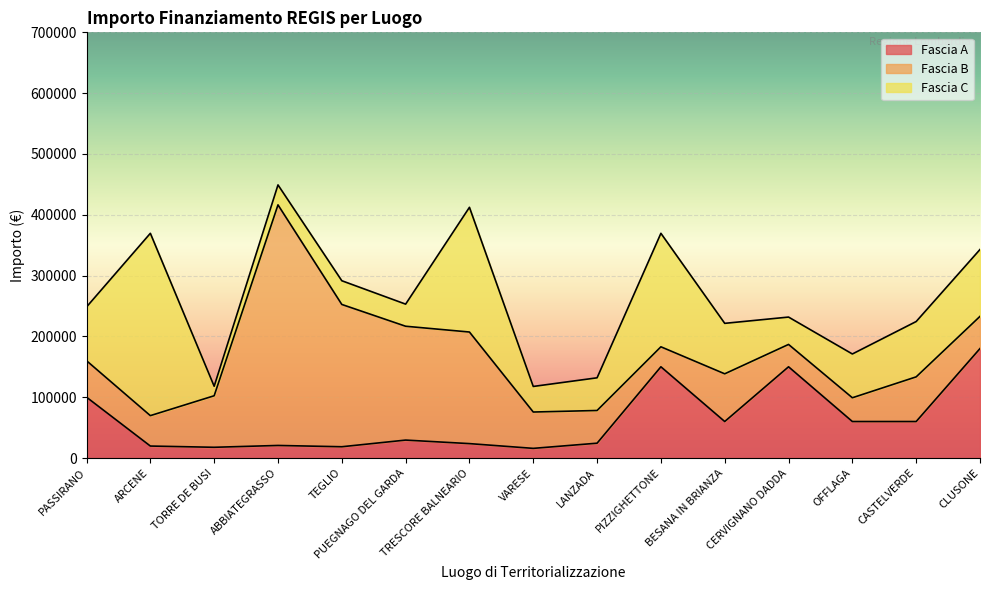

What is the spread (max minus min) of values at ABBIATEGRASSO?

375012.9